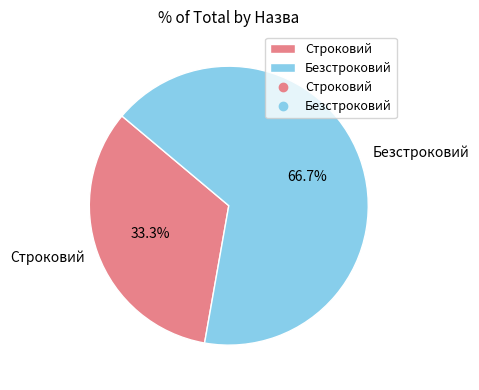

Is Безстроковий the majority of the pie?

Yes